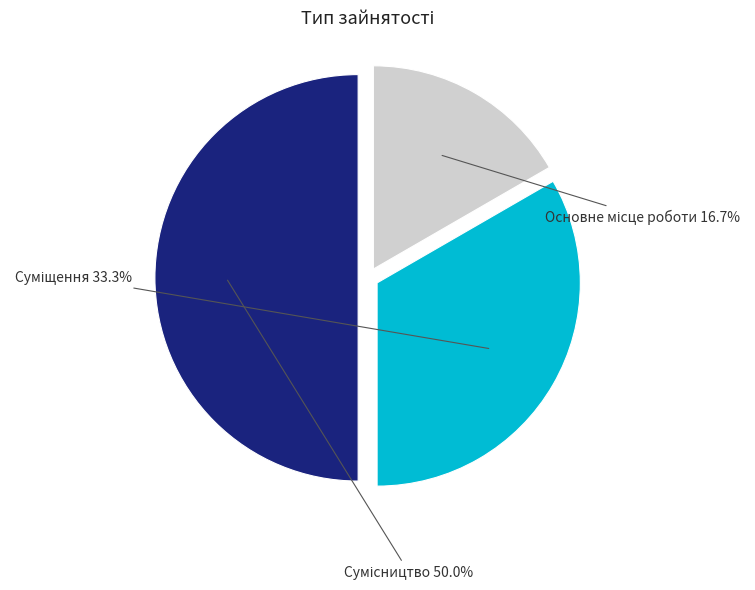

Which slice is the largest?

Сумісництво